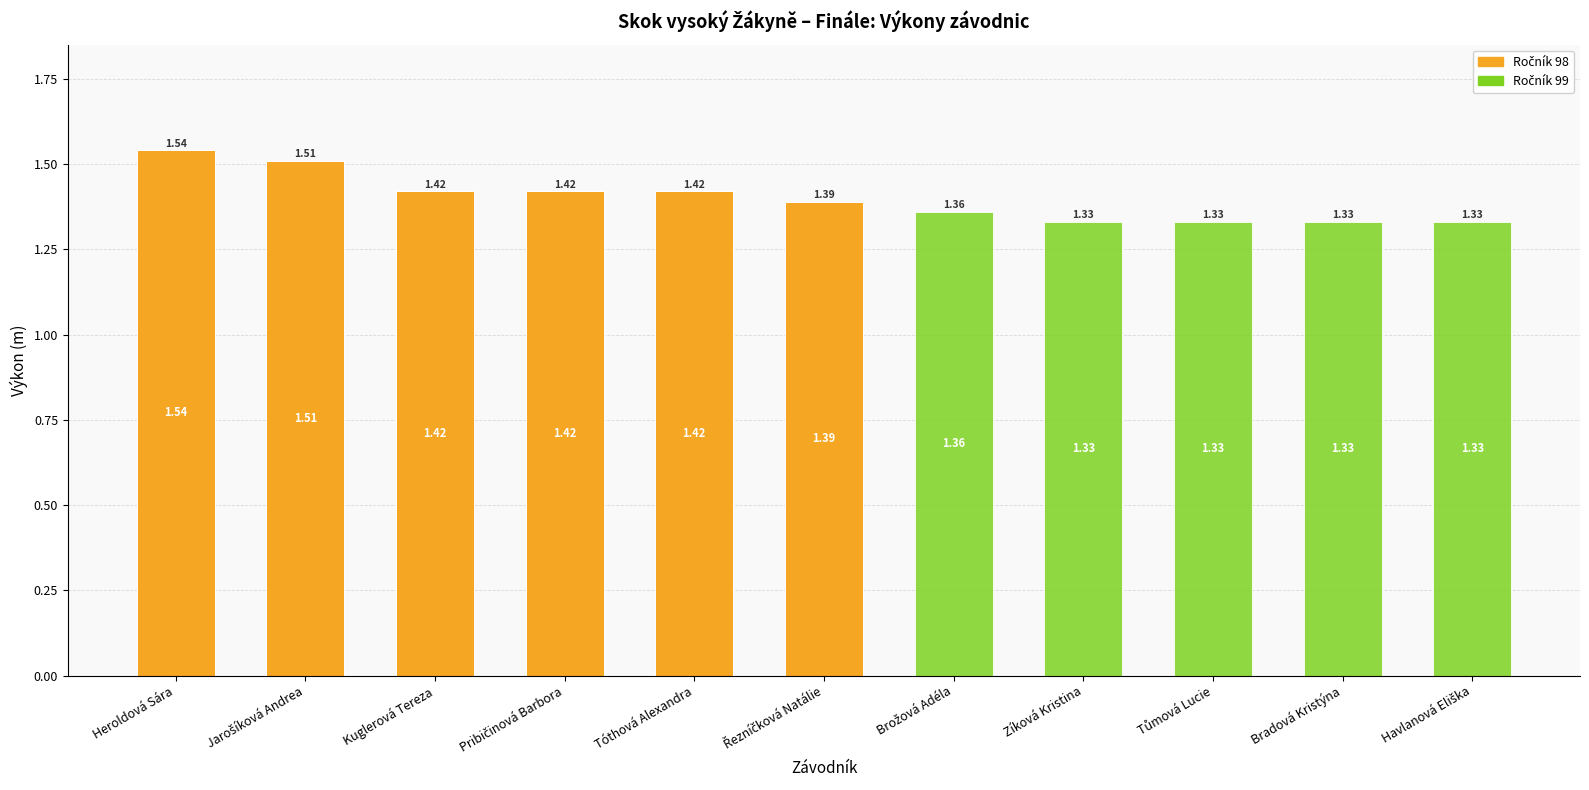

At which category is the sum across all series the highest?

Heroldová Sára